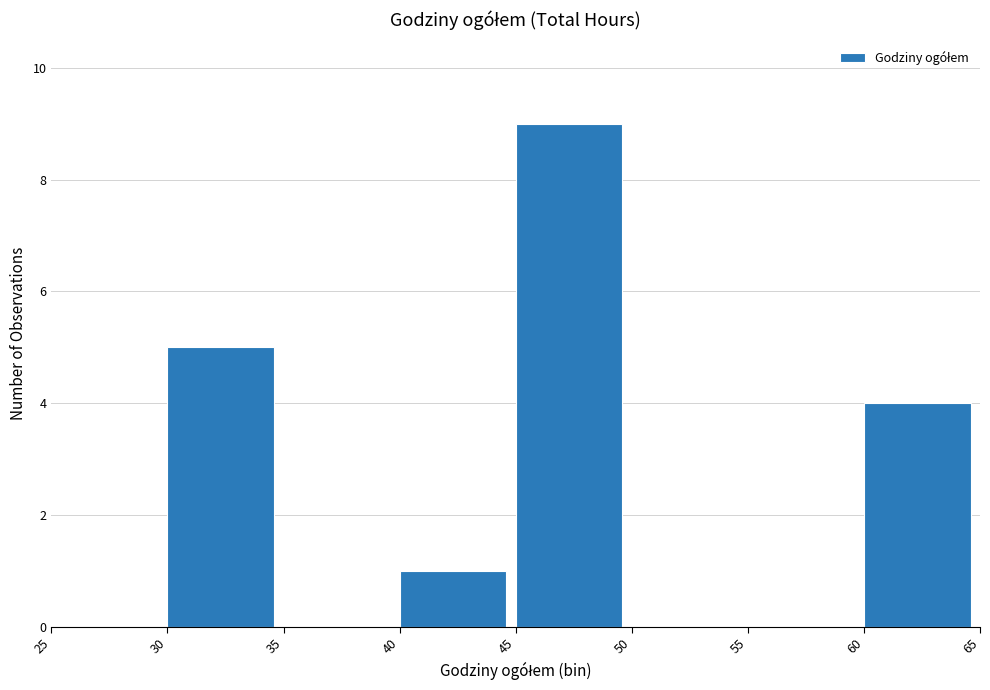

Reading left to right, list every bar in this chart as the range it spans on the x-axis followed by its height. The values are not printed on the chart, so give them approximately, as read against the axis.

25 to 30: 0
30 to 35: 5
35 to 40: 0
40 to 45: 1
45 to 50: 9
50 to 55: 0
55 to 60: 0
60 to 65: 4